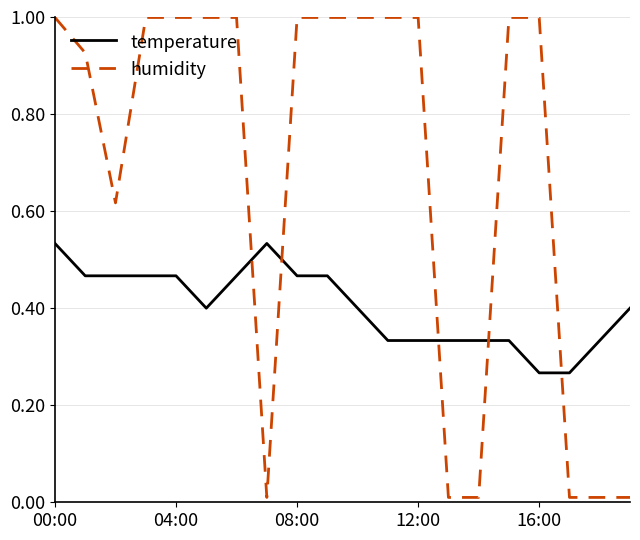

What is the highest value of the humidity series?

1.0